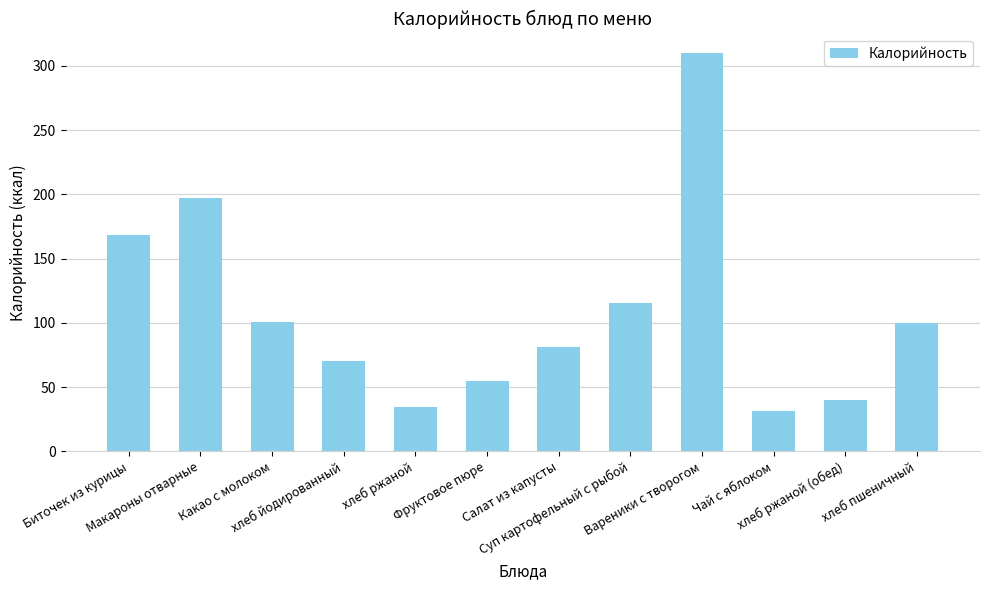

What position from the right is хлеб ржаной?

8